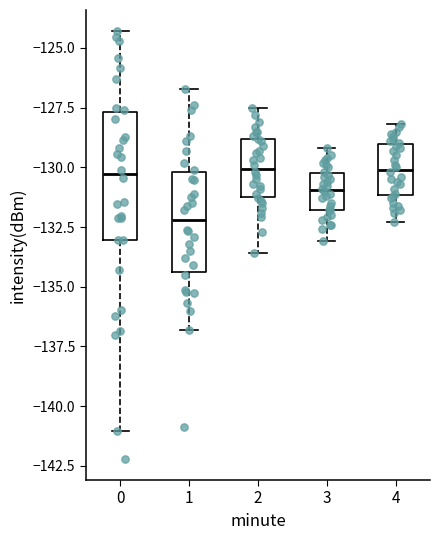

Which box has the lowest median line?

1